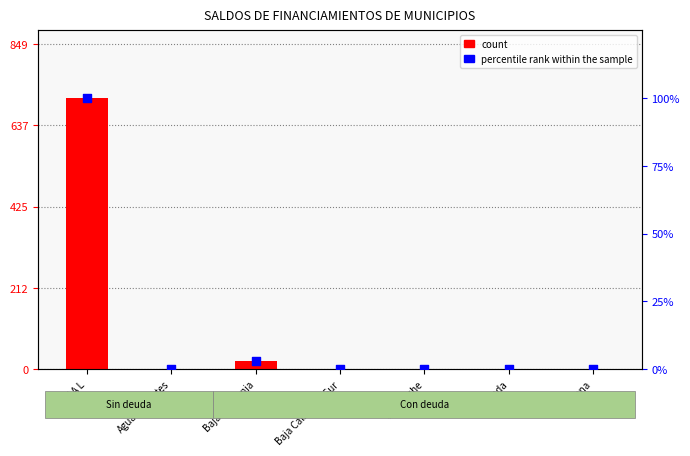

At how many categories does at least one series exceed 605?

1